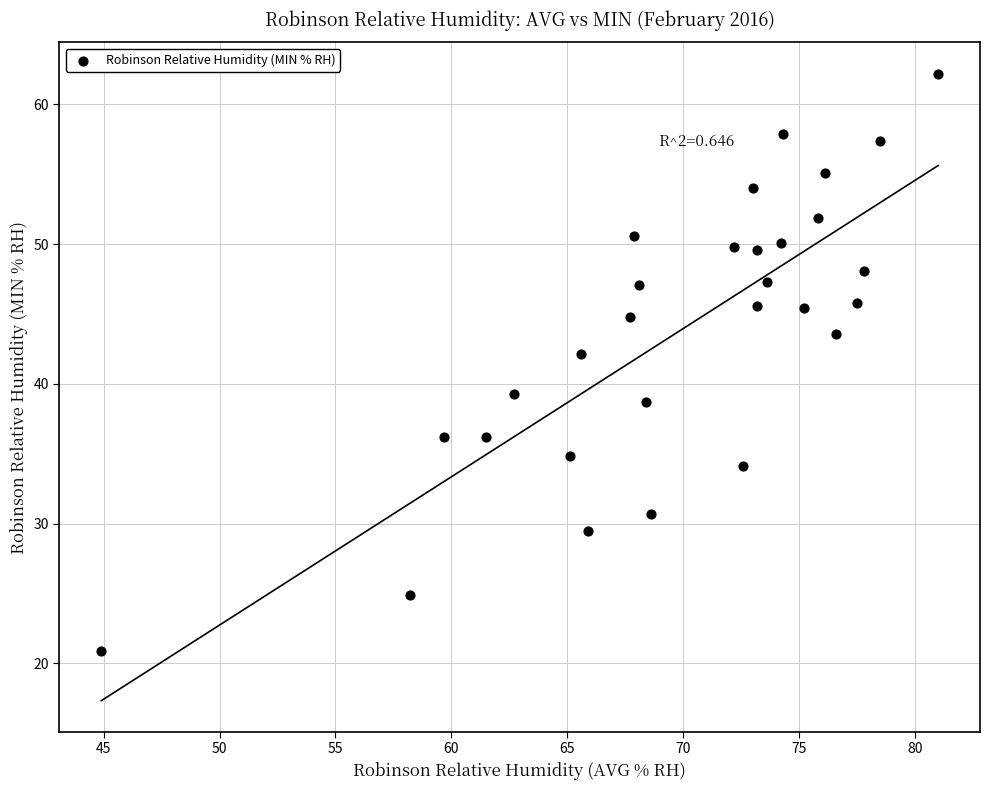

What Y value in the scatter plot is closest to 41?

42.1